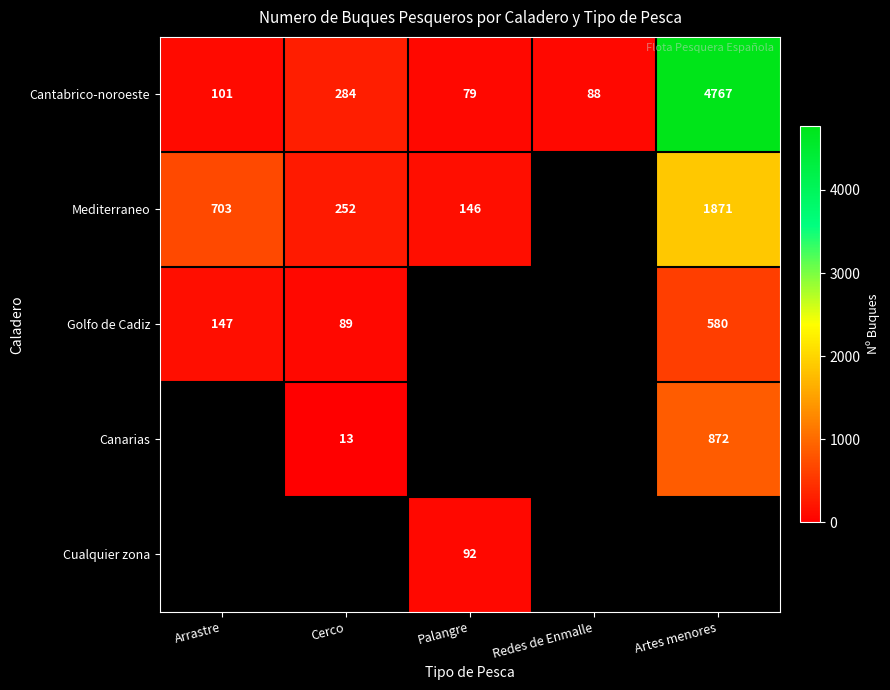

Is it true that Golfo de Cadiz equals 980.9 at Artes menores?

False